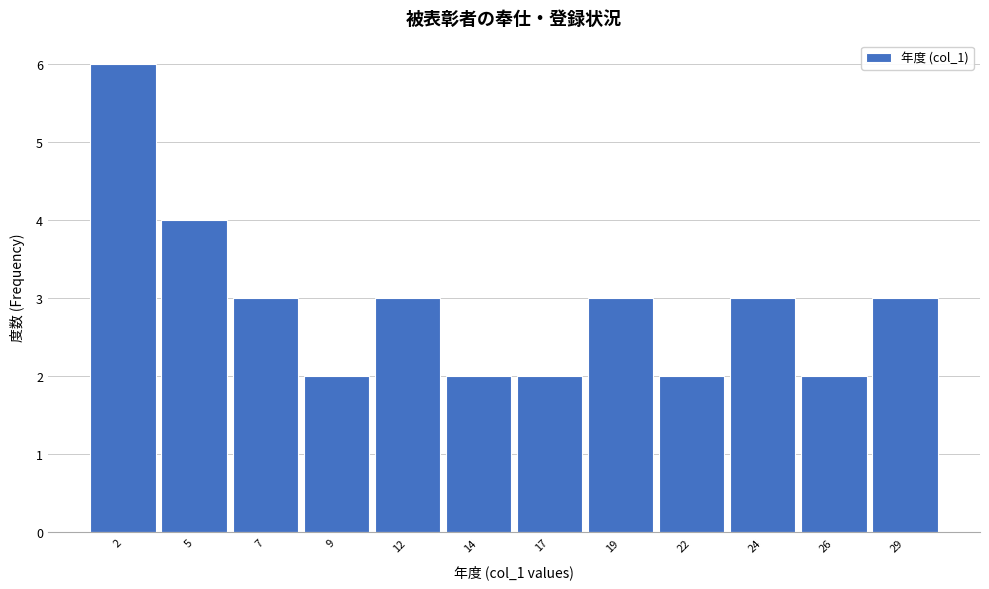

Reading left to right, what are all the values shown in this chart?

6	4	3	2	3	2	2	3	2	3	2	3